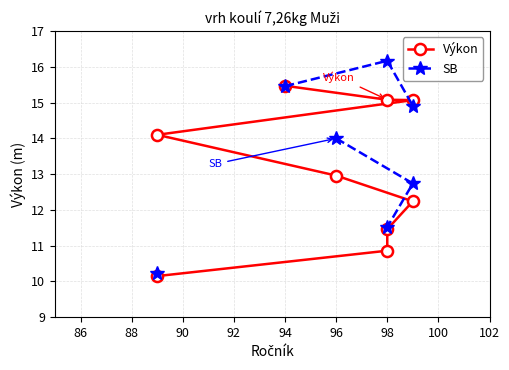

True or false: SB has more than 1 points higher than both neighbors.

False